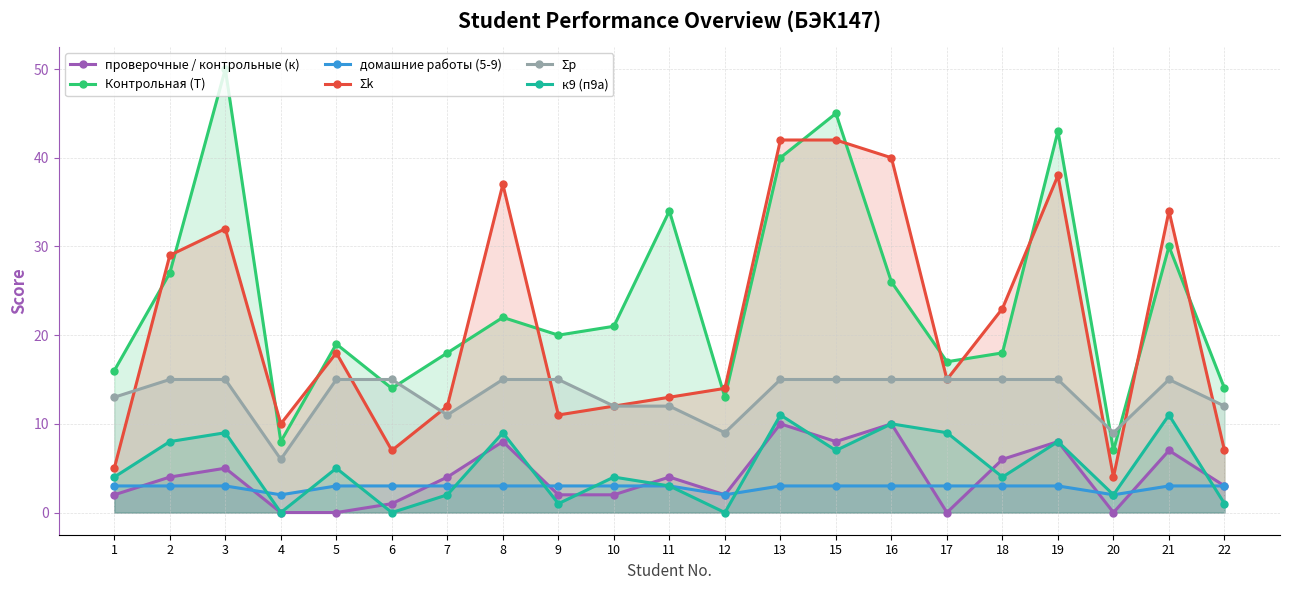

What are all the series names shown in the legend?

проверочные / контрольные (к), Контрольная (Т), домашние работы (5-9), Σk, Σp, к9 (п9a)